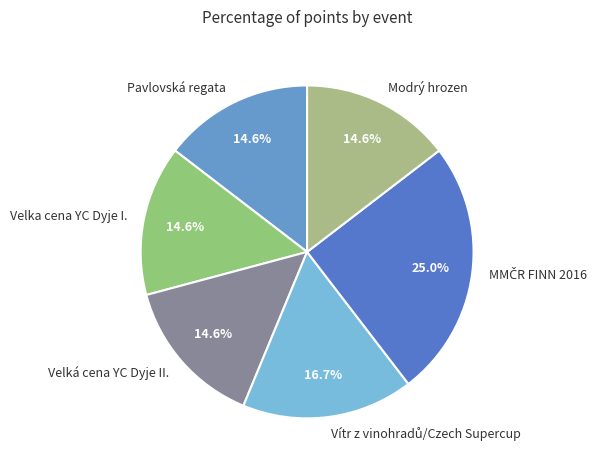

Does any single category account for the majority?

No